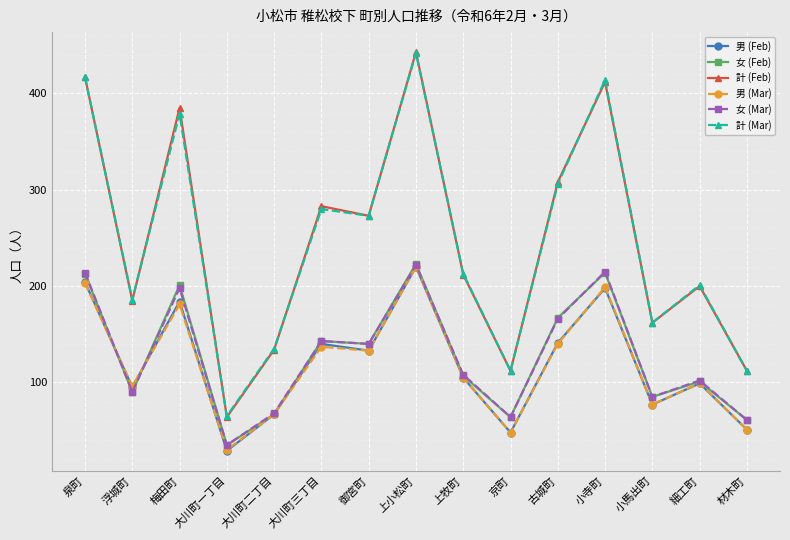

How many lines are shown in the chart?

6